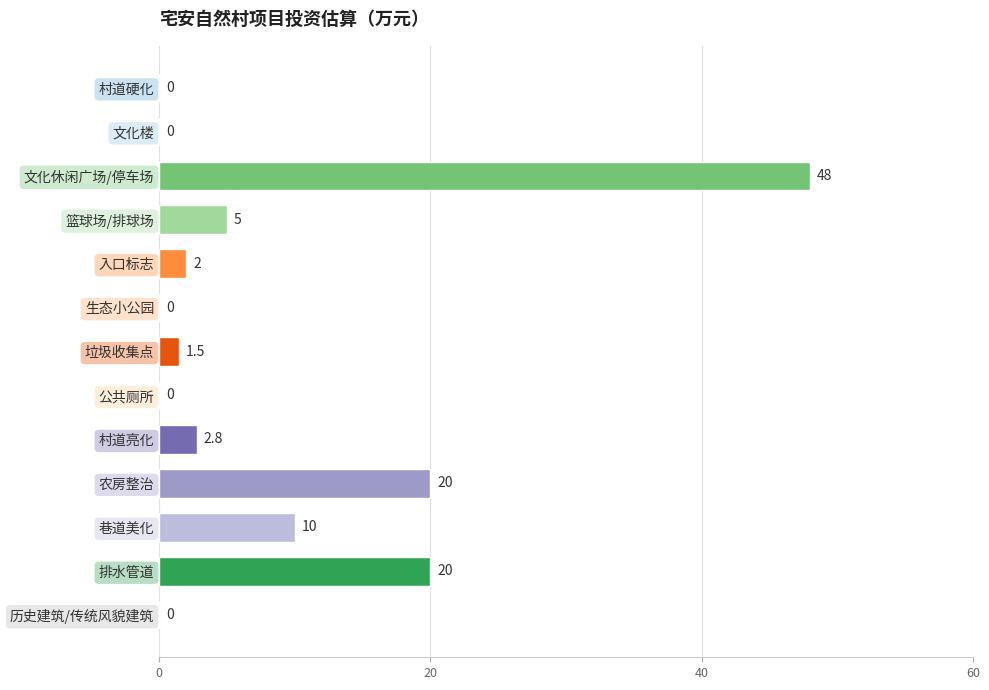

The value at 村道硬化 is 0.0. True or false?

True